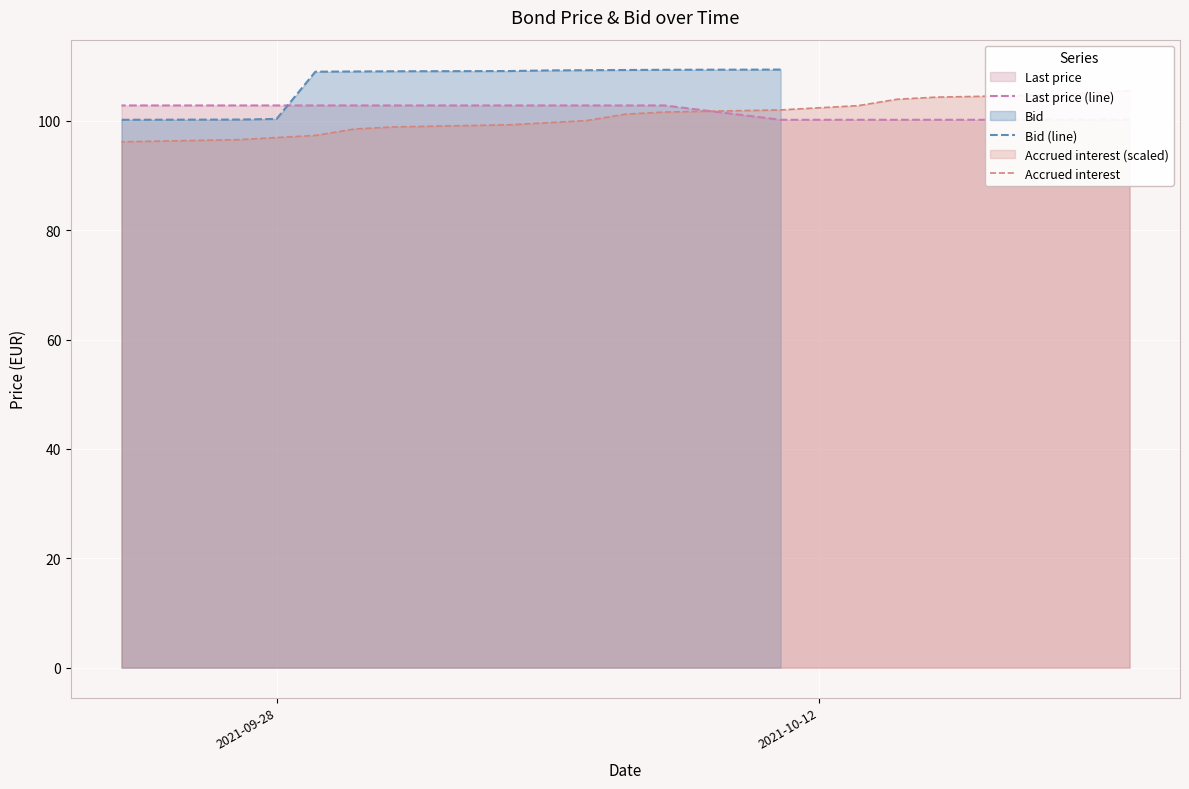

How many categories are shown in the chart?

19